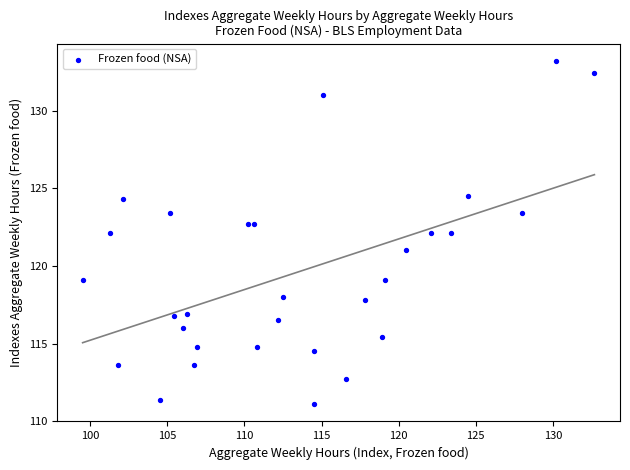

What is the range of Y values (max minus min)?

22.1